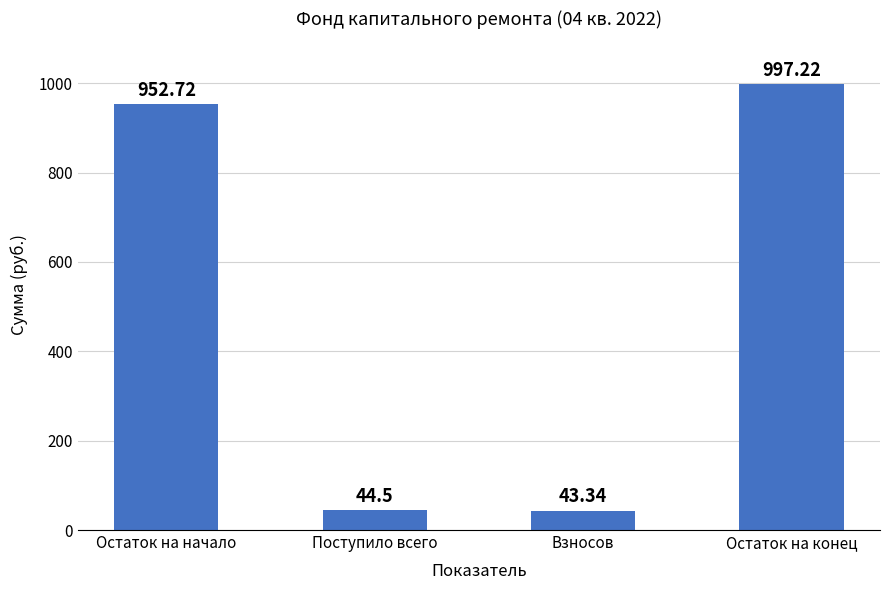

True or false: the data shows 453.3 at Остаток на конец.

False